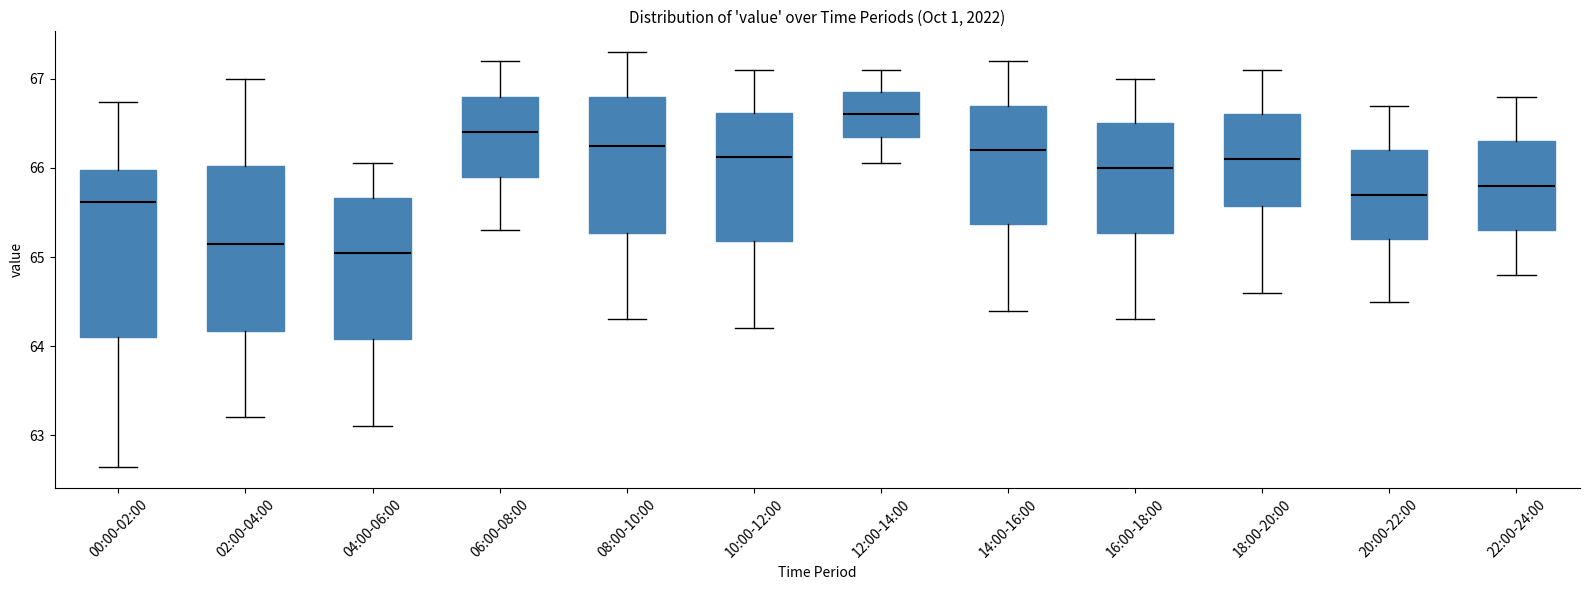

Reading left to right, transcribe this box plot: for each box, give where its median line is, the range the box spans, and where its two whiskers end, as read against the y-axis. The values are not printed on the chart, so give them approximately, as read against the axis.

00:00-02:00: median 65.6, box 64.1 to 66.0, whiskers 62.6 to 66.7
02:00-04:00: median 65.2, box 64.2 to 66.0, whiskers 63.2 to 67.0
04:00-06:00: median 65.1, box 64.1 to 65.7, whiskers 63.1 to 66.1
06:00-08:00: median 66.4, box 65.9 to 66.8, whiskers 65.3 to 67.2
08:00-10:00: median 66.3, box 65.3 to 66.8, whiskers 64.3 to 67.3
10:00-12:00: median 66.1, box 65.2 to 66.6, whiskers 64.2 to 67.1
12:00-14:00: median 66.6, box 66.4 to 66.9, whiskers 66.1 to 67.1
14:00-16:00: median 66.2, box 65.4 to 66.7, whiskers 64.4 to 67.2
16:00-18:00: median 66.0, box 65.3 to 66.5, whiskers 64.3 to 67.0
18:00-20:00: median 66.1, box 65.6 to 66.6, whiskers 64.6 to 67.1
20:00-22:00: median 65.7, box 65.2 to 66.2, whiskers 64.5 to 66.7
22:00-24:00: median 65.8, box 65.3 to 66.3, whiskers 64.8 to 66.8